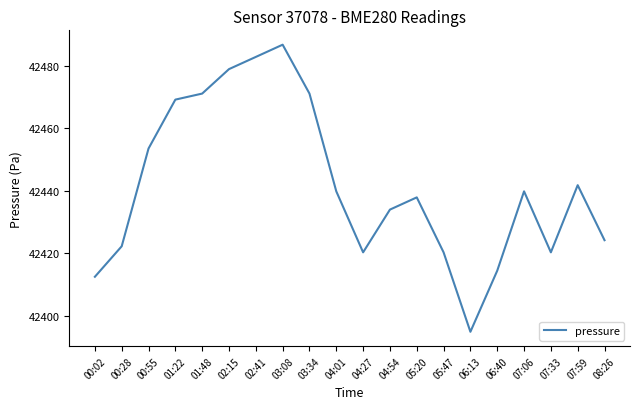

What is the minimum value shown in the chart?

42394.9